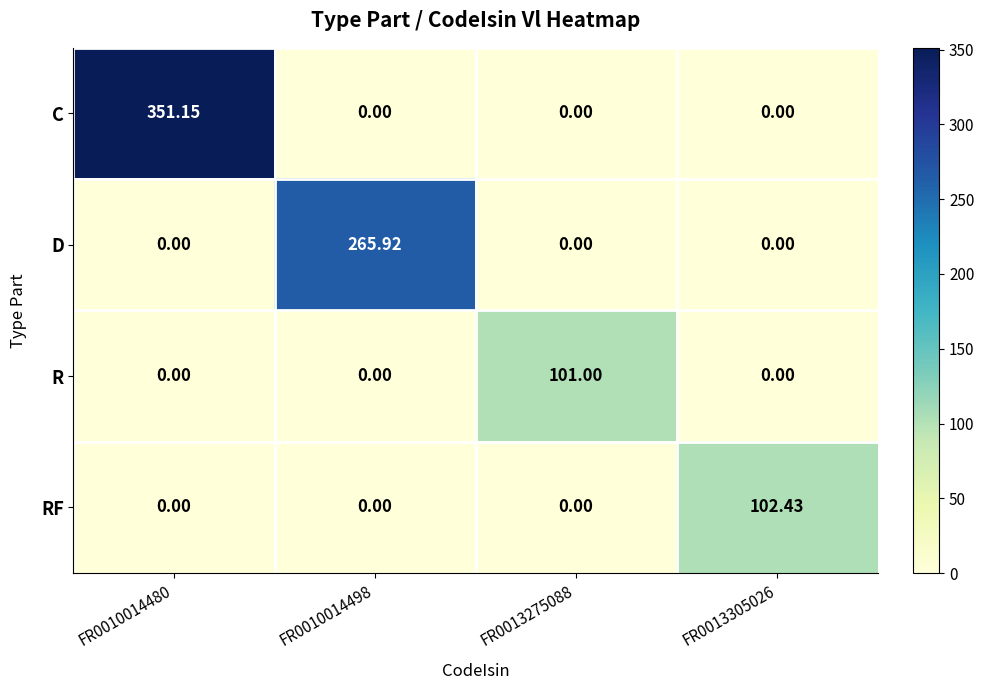

Is the value of D at FR0010014498 greater than the value of RF at FR0010014480?

Yes